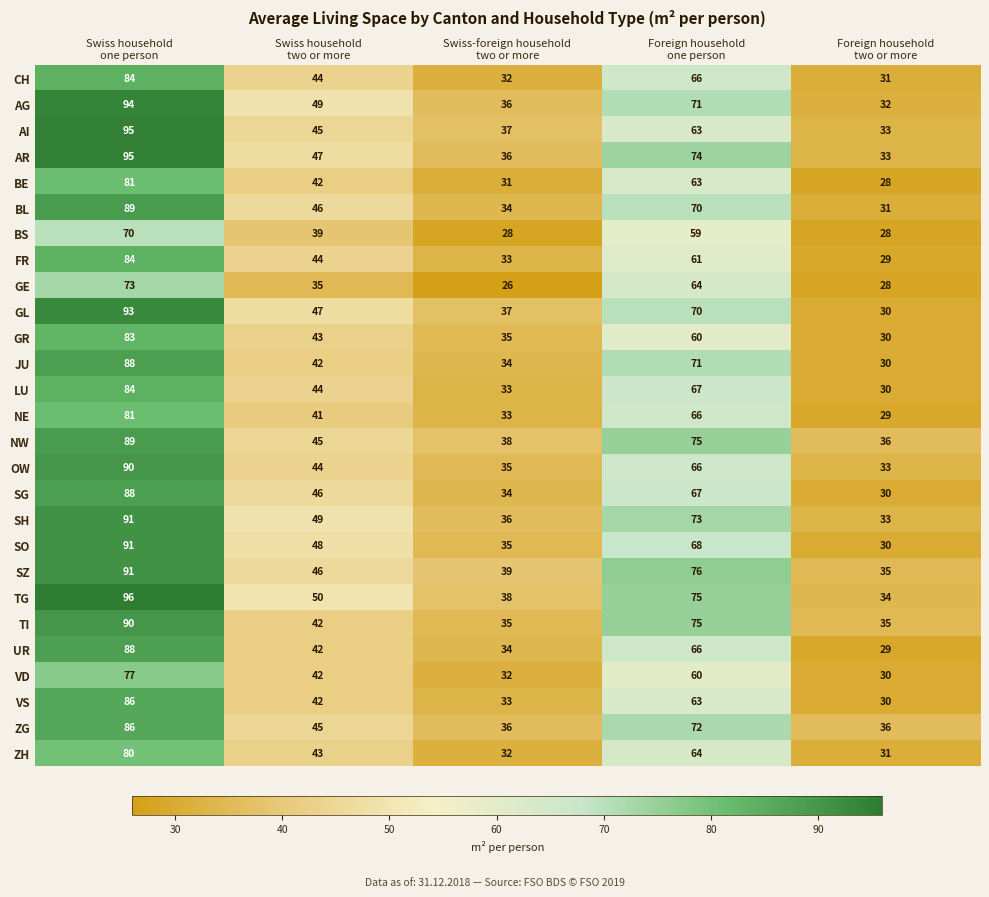

What is the difference between the second highest and second lowest values in the BL series?

36